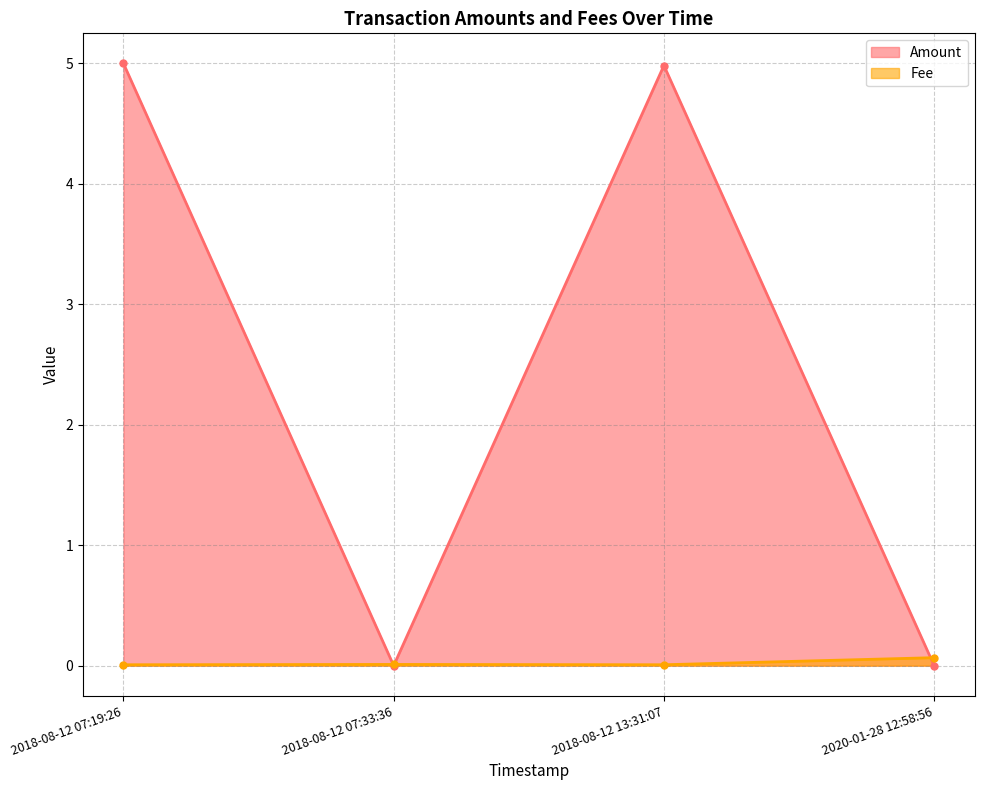

Where does the Amount series first go above 4?

2018-08-12 07:19:26